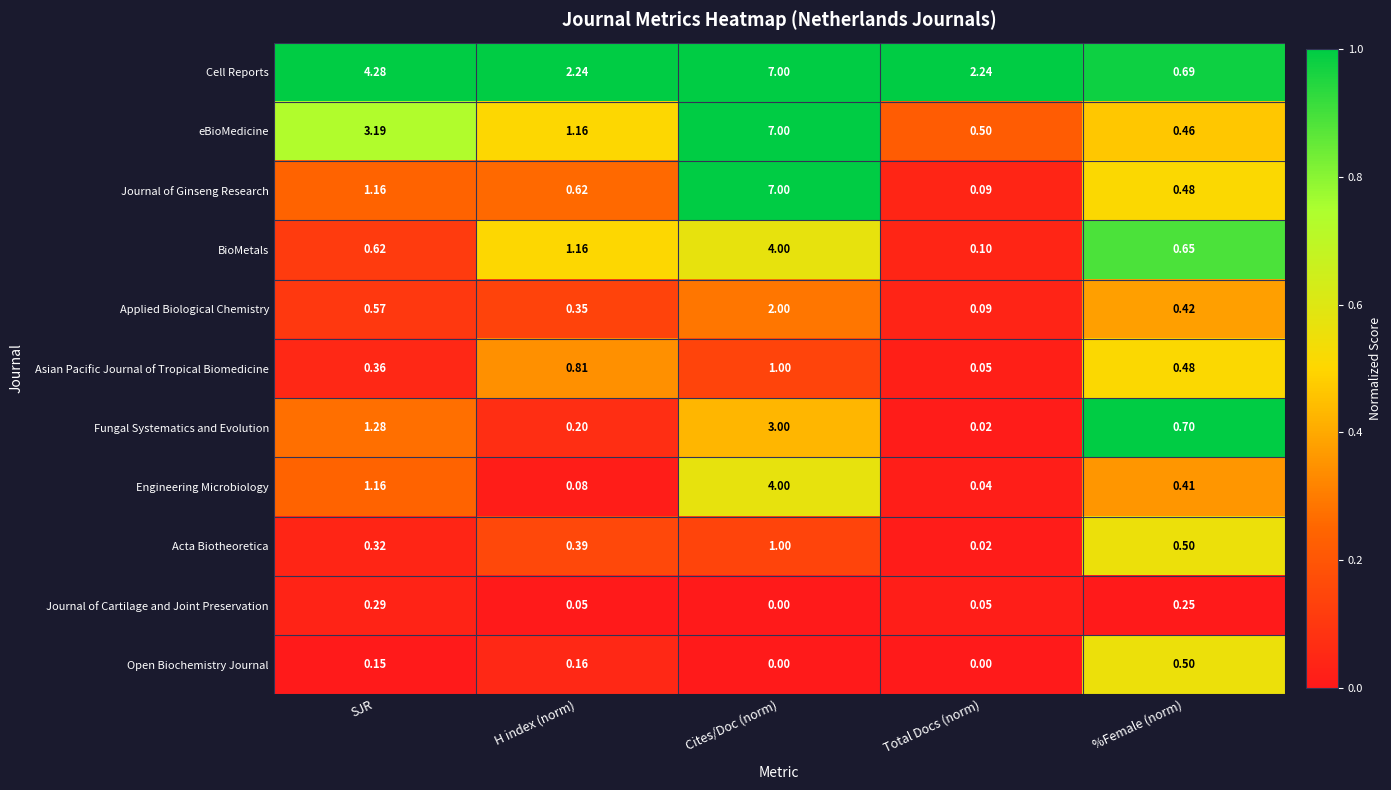

How many series are shown in this chart?

11